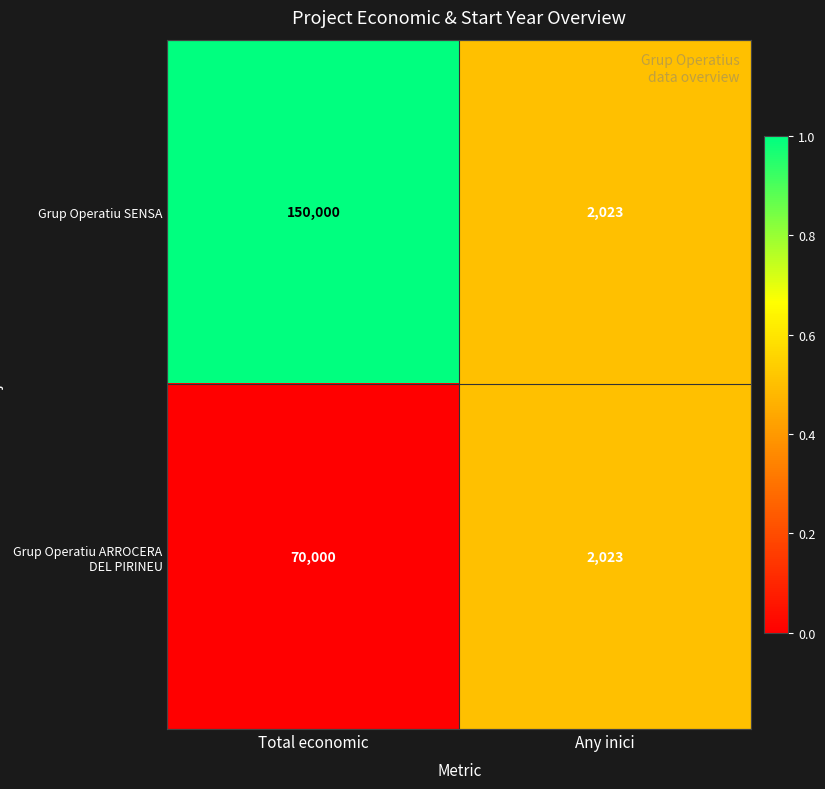

Count the number of categories in the chart.

2